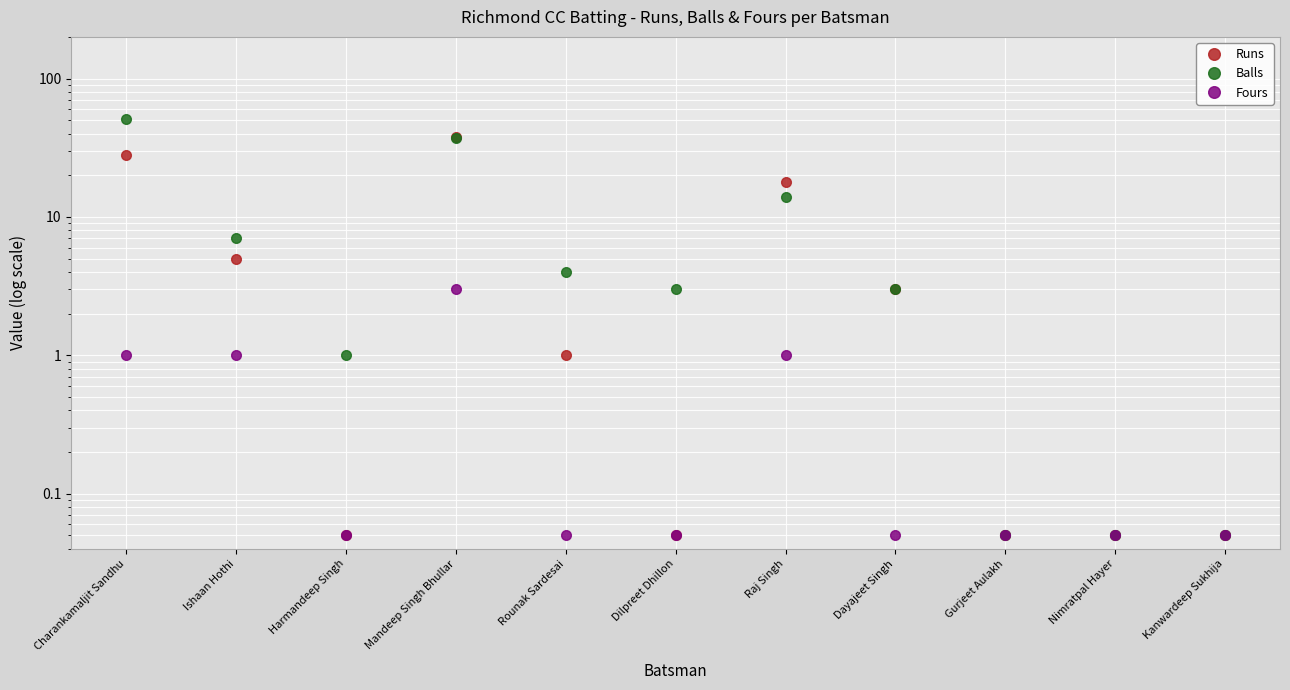

What is the total value across all series at Ishaan Hothi?

13.0